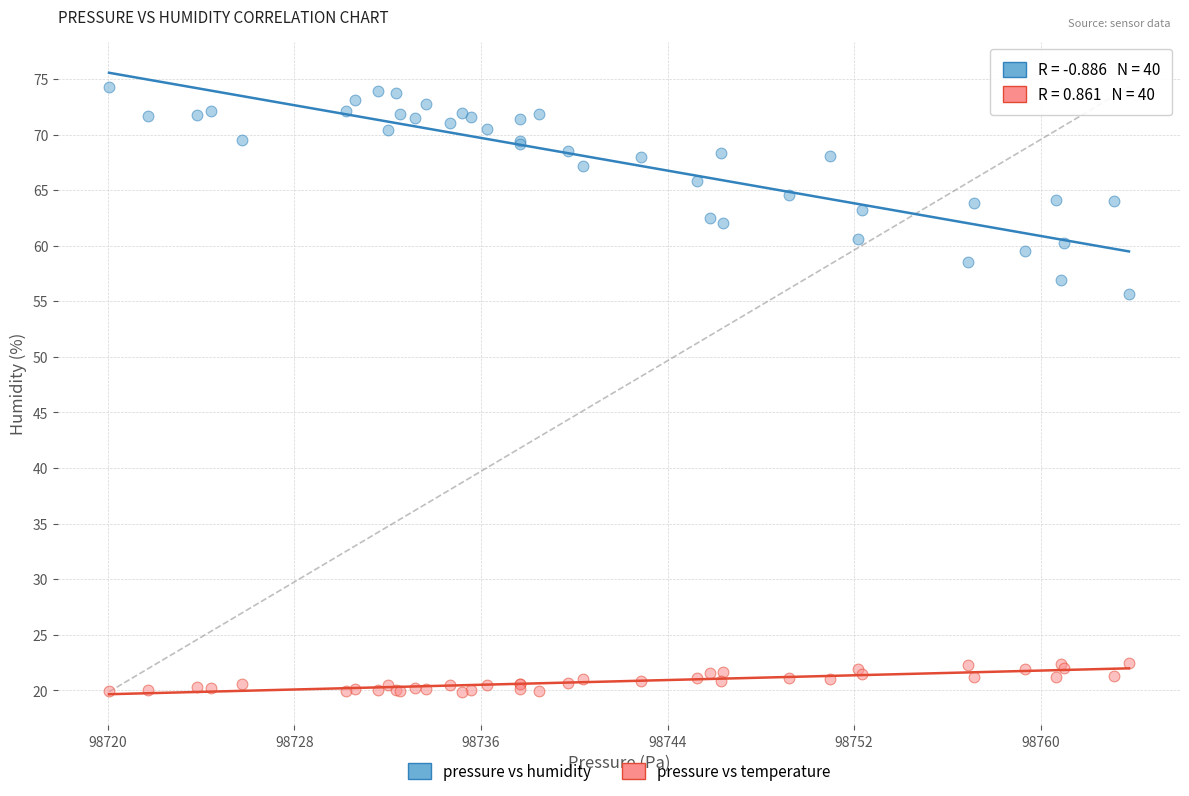

Which series has the widest spread of Y values?

pressure vs humidity